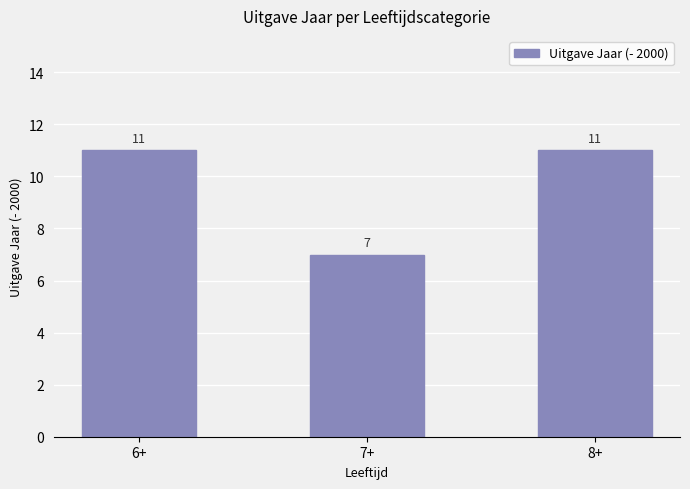

The chart shows a value of 5 at 6+. True or false?

False